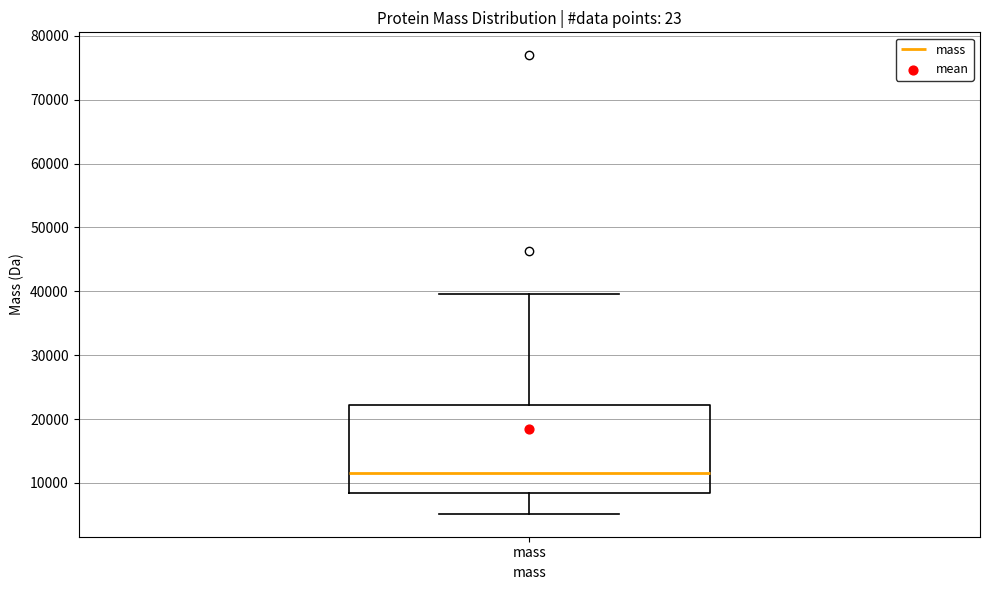

Transcribe this box plot: give where the median line is, the range the box spans, and where the two whiskers end, as read against the y-axis. The values are not printed on the chart, so give them approximately, as read against the axis.

median 12000, box 8000 to 22000, whiskers 5000 to 40000